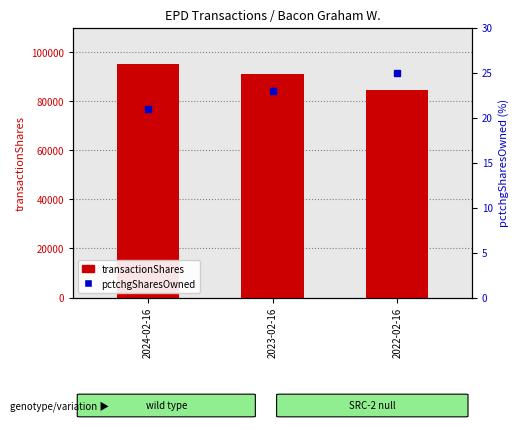

List the series in order of their overall mean, highest first.

transactionShares, pctchgSharesOwned